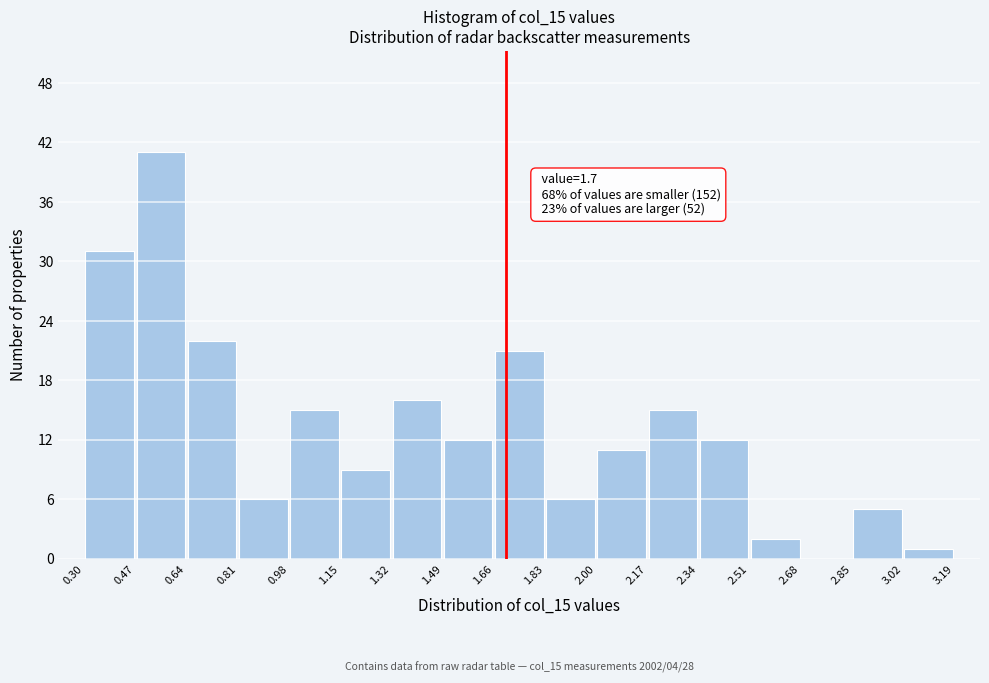

Over which range of the x-axis is the bar tallest?

0.47 to 0.64